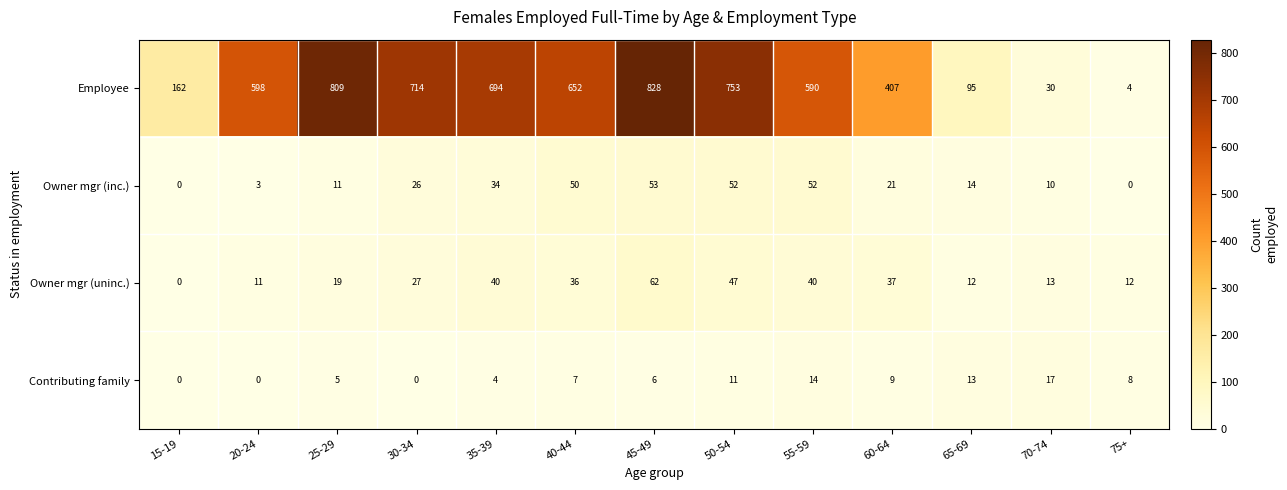

What value does the Employee series have at 40-44, to the nearest 50?

650